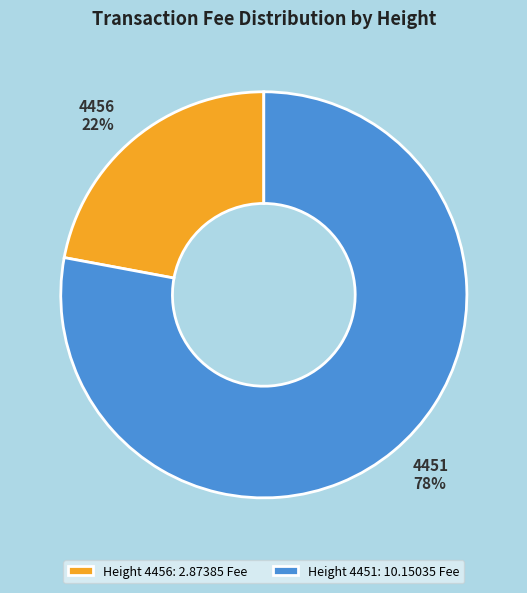

What is the largest slice in the pie chart?

4451